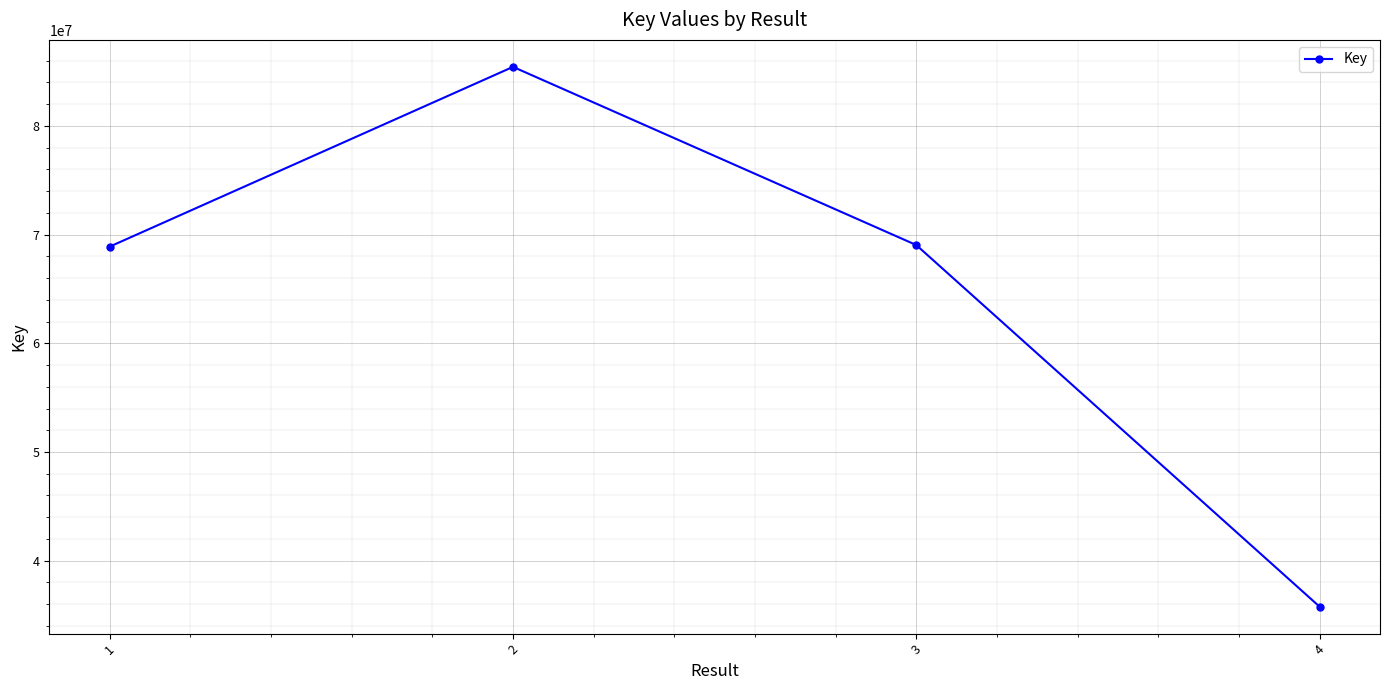

How many points are higher than both their immediate neighbors (excluding endpoints)?

1